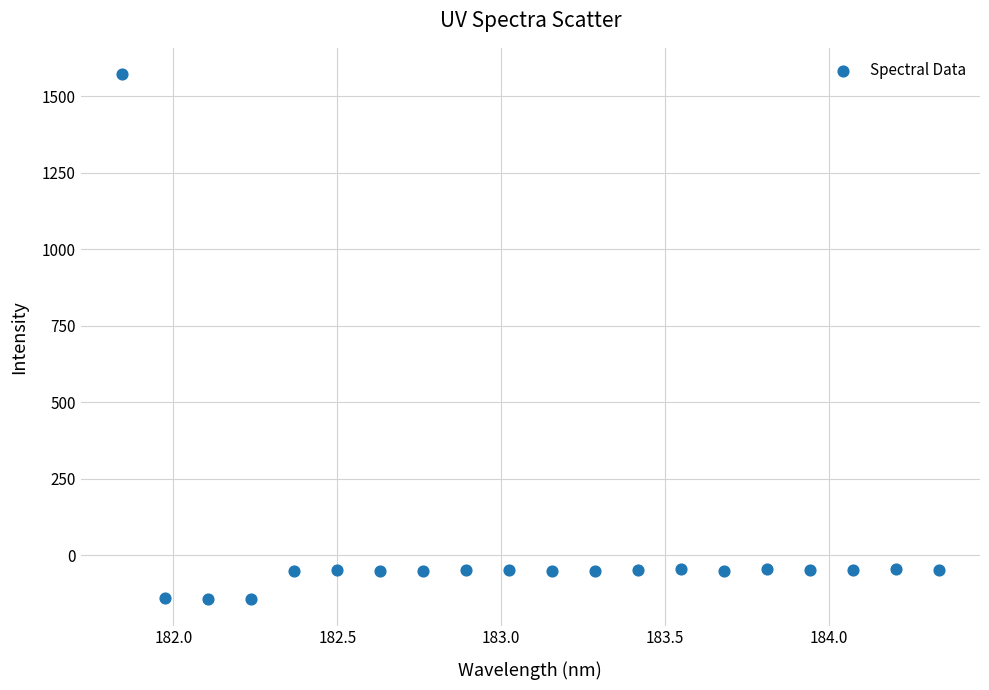

What is the range of X values (max minus min)?

2.5